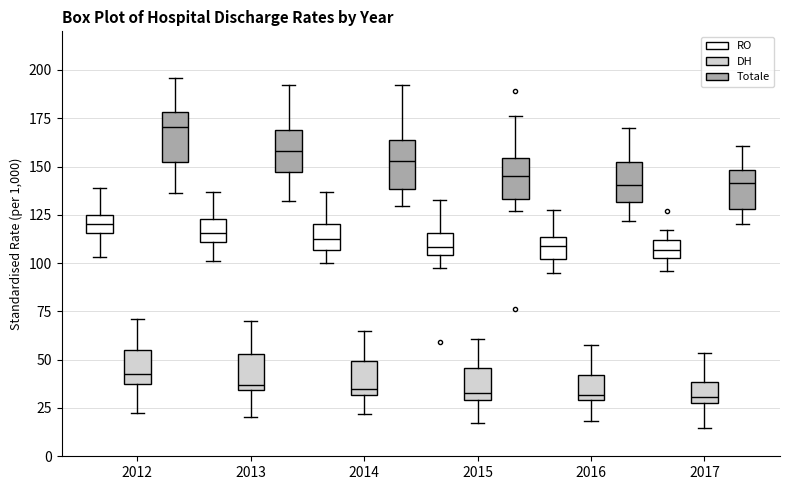

Reading left to right, transcribe this box plot: for each box, give where its median line is, the range the box spans, and where its two whiskers end, as read against the y-axis. The values are not printed on the chart, so give them approximately, as read against the axis.

2012 (RO): median 120, box 115 to 125, whiskers 105 to 140
2012 (DH): median 45, box 35 to 55, whiskers 20 to 70
2012 (Totale): median 170, box 150 to 180, whiskers 135 to 195
2013 (RO): median 115, box 110 to 125, whiskers 100 to 135
2013 (DH): median 35 (just above the box's lower edge), box 35 to 55, whiskers 20 to 70
2013 (Totale): median 160, box 145 to 170, whiskers 130 to 190
2014 (RO): median 115, box 105 to 120, whiskers 100 to 135
2014 (DH): median 35, box 30 to 50, whiskers 20 to 65
2014 (Totale): median 155, box 140 to 165, whiskers 130 to 190
2015 (RO): median 110, box 105 to 115, whiskers 100 to 135
2015 (DH): median 35, box 30 to 45, whiskers 15 to 60
2015 (Totale): median 145, box 135 to 155, whiskers 125 to 175
2016 (RO): median 110, box 100 to 115, whiskers 95 to 125
2016 (DH): median 30 (just above the box's lower edge), box 30 to 40, whiskers 20 to 60
2016 (Totale): median 140, box 130 to 155, whiskers 120 to 170
2017 (RO): median 105 (inside the box), box 105 to 110, whiskers 95 to 115
2017 (DH): median 30 (just above the box's lower edge), box 30 to 40, whiskers 15 to 55
2017 (Totale): median 140, box 130 to 150, whiskers 120 to 160